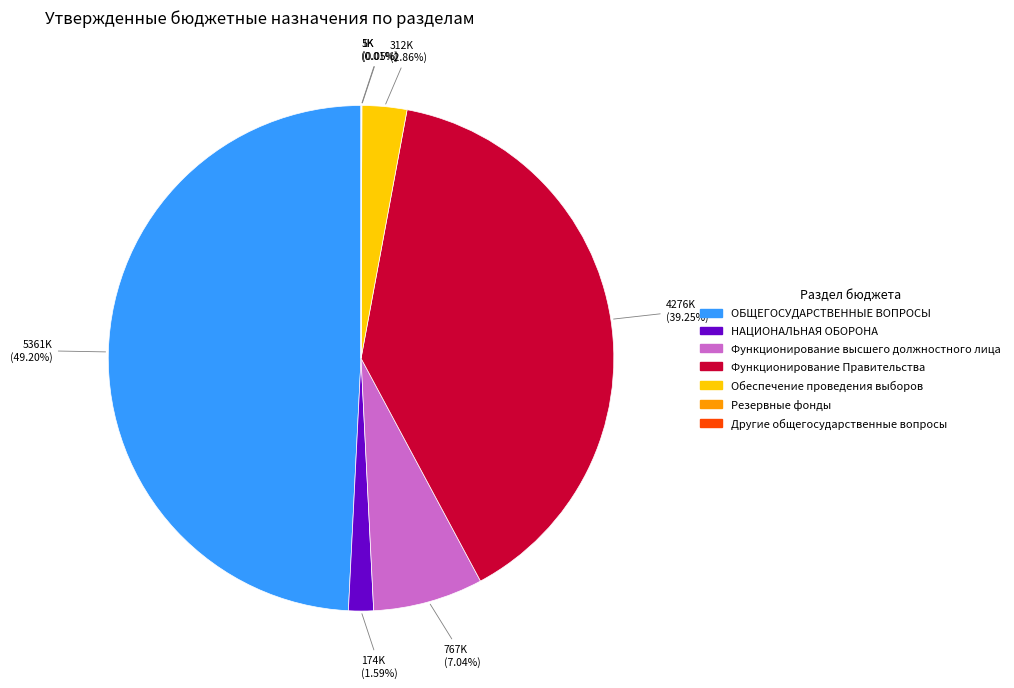

Does НАЦИОНАЛЬНАЯ ОБОРОНА represent more than half of the total?

No